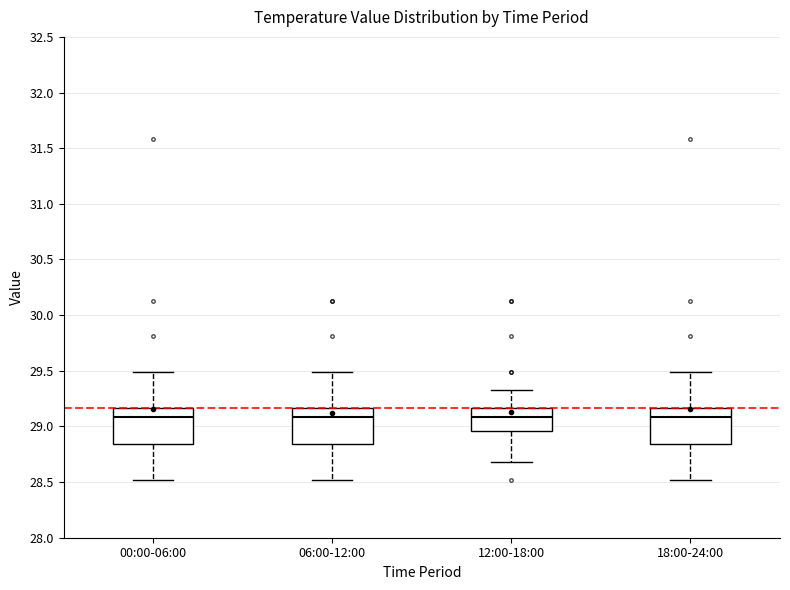

Where is the upper edge of the box for 06:00-12:00 on the y-axis? The values are not printed on the chart, so give them approximately, as read against the axis.

29.15